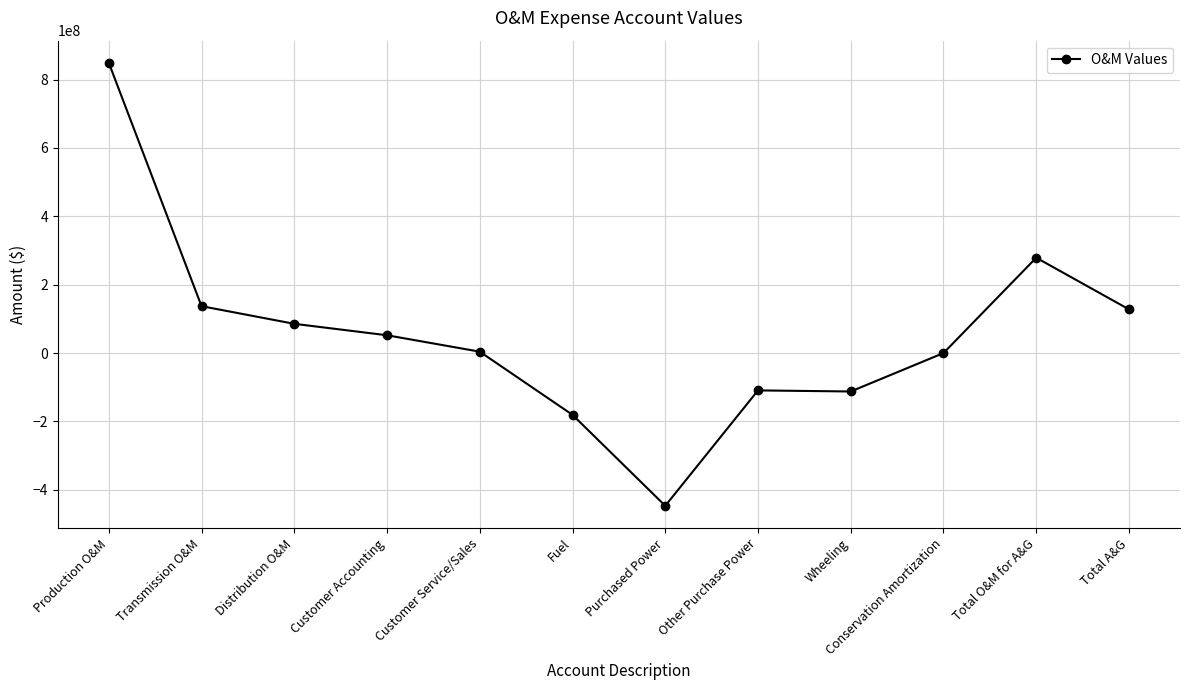

The value at Production O&M is 848862278.2. True or false?

True